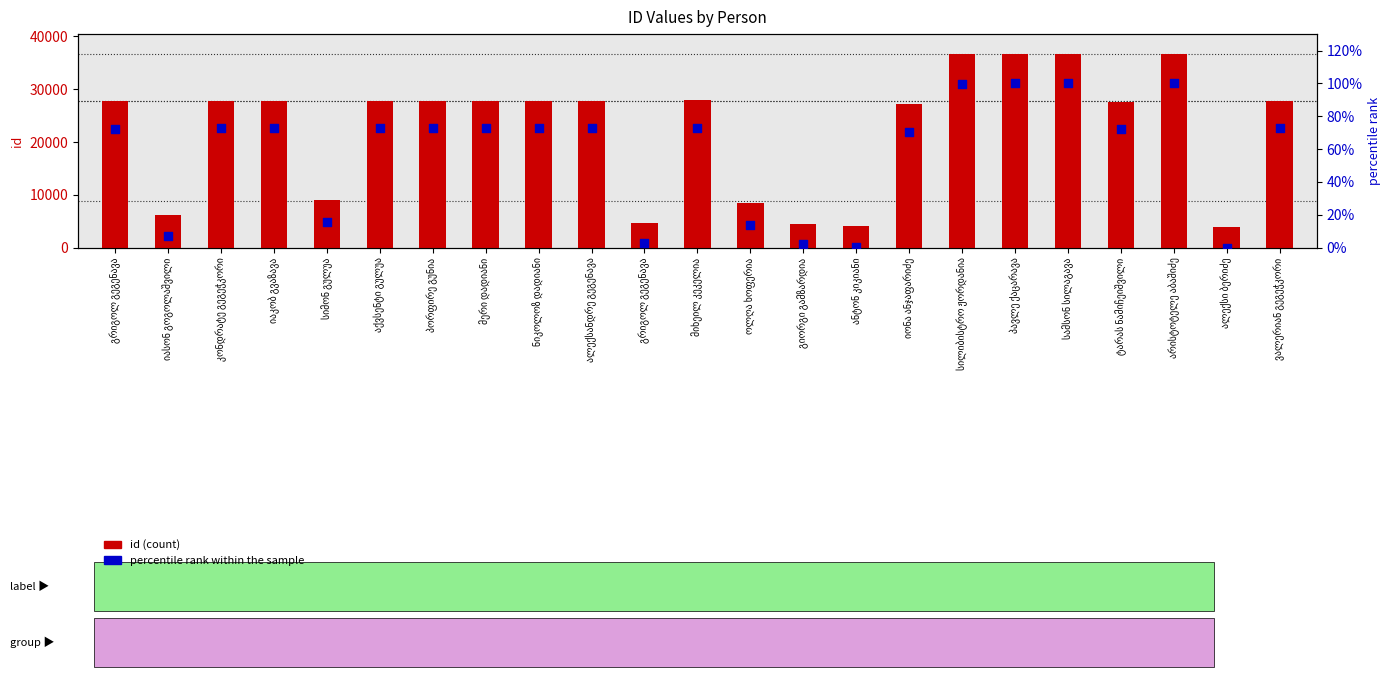

Is the value of percentile rank within the sample at მერი დადიანი greater than the value of id (count) at მიხეილ კეკელია?

No